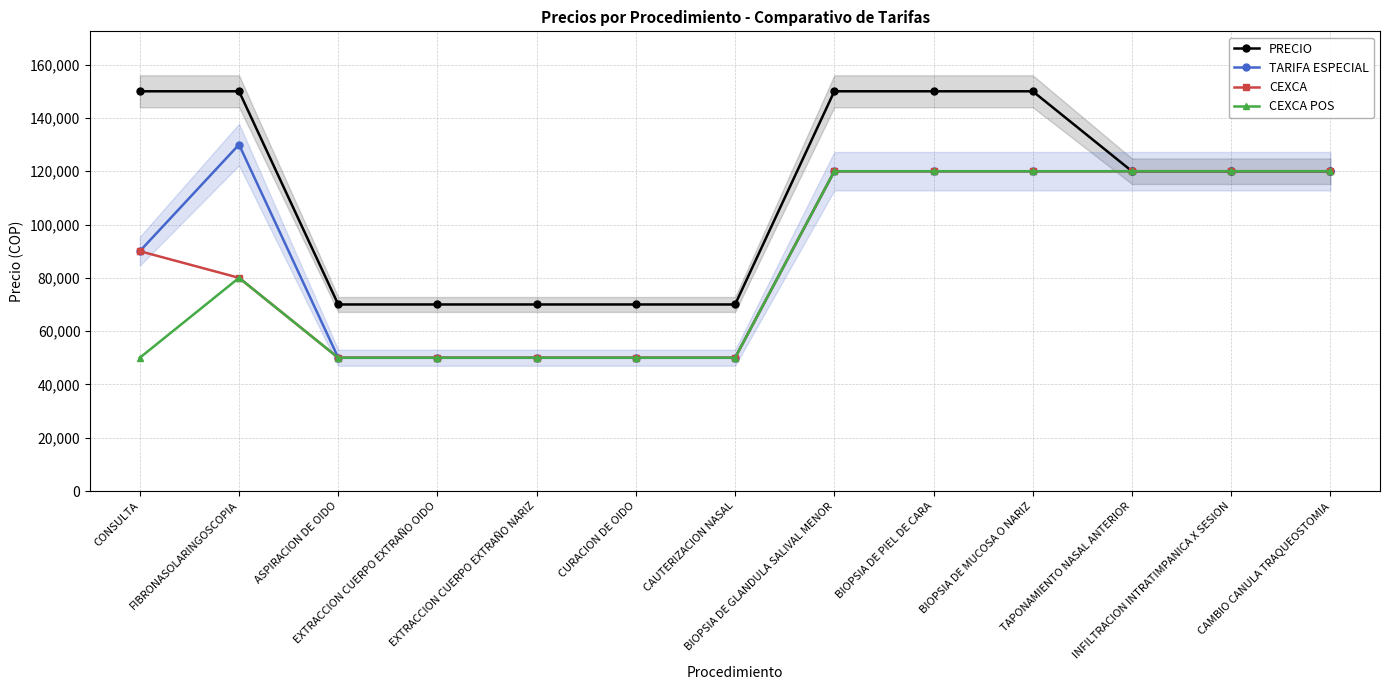

What is the minimum value shown in the chart?

50000